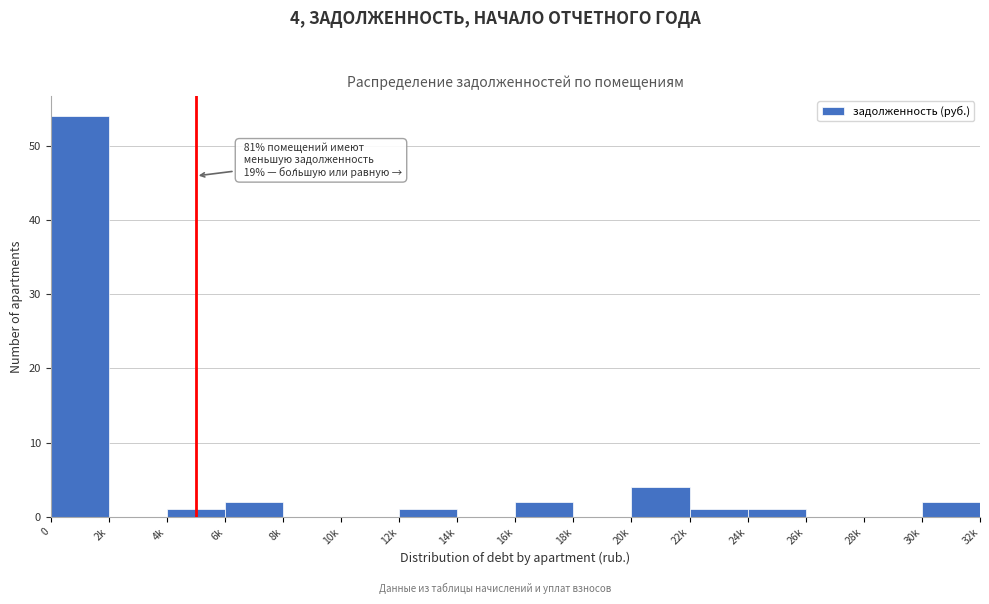

Reading right to left, extract all data points from this chart.

30k=2	28k=0	26k=0	24k=1	22k=1	20k=4	18k=0	16k=2	14k=0	12k=1	10k=0	8k=0	6k=2	4k=1	2k=0	0=54